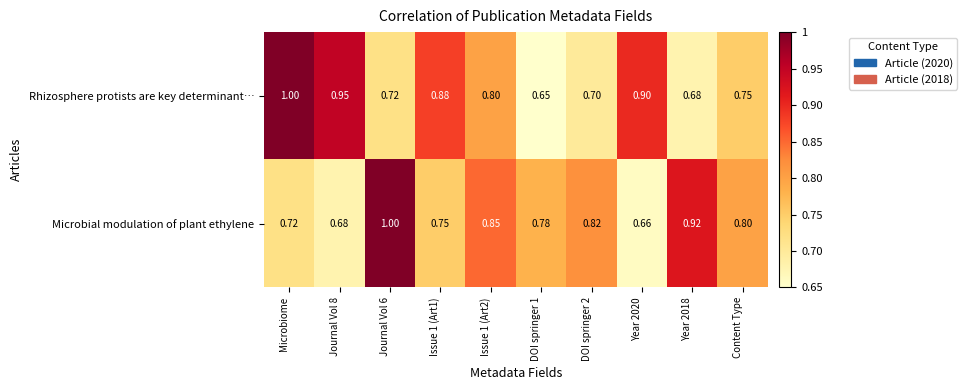

List the series in order of their overall mean, lowest first.

Microbial modulation of plant ethylene, Rhizosphere protists are key determinant…